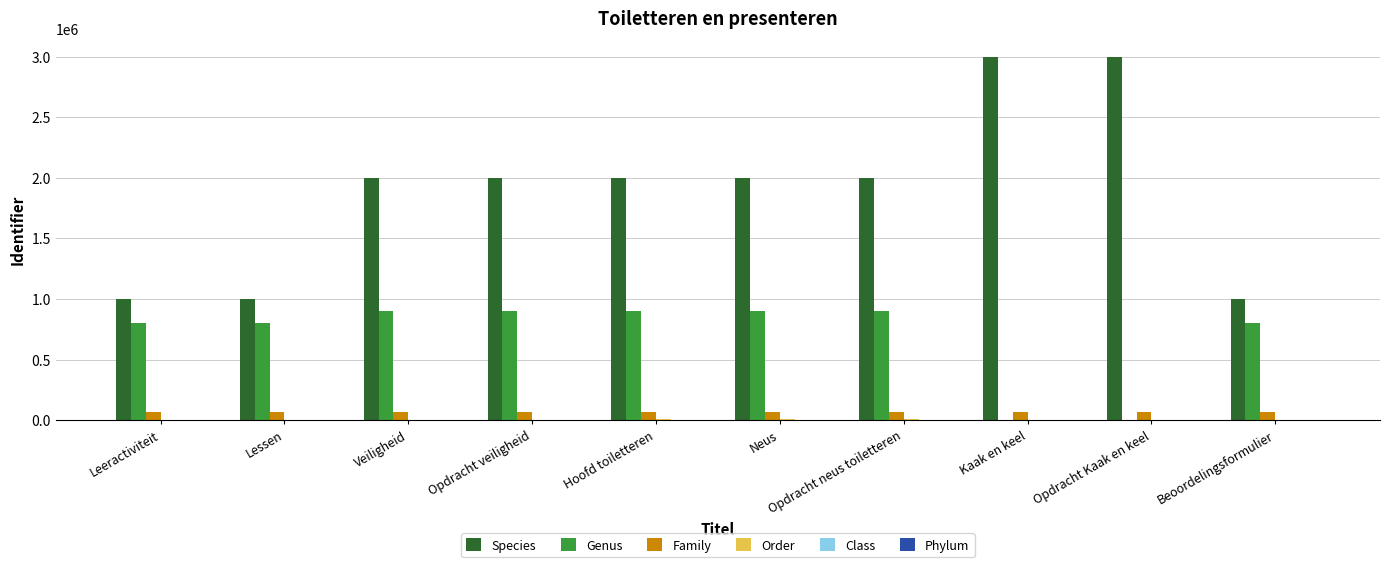

What is the greatest value displayed?

3000000